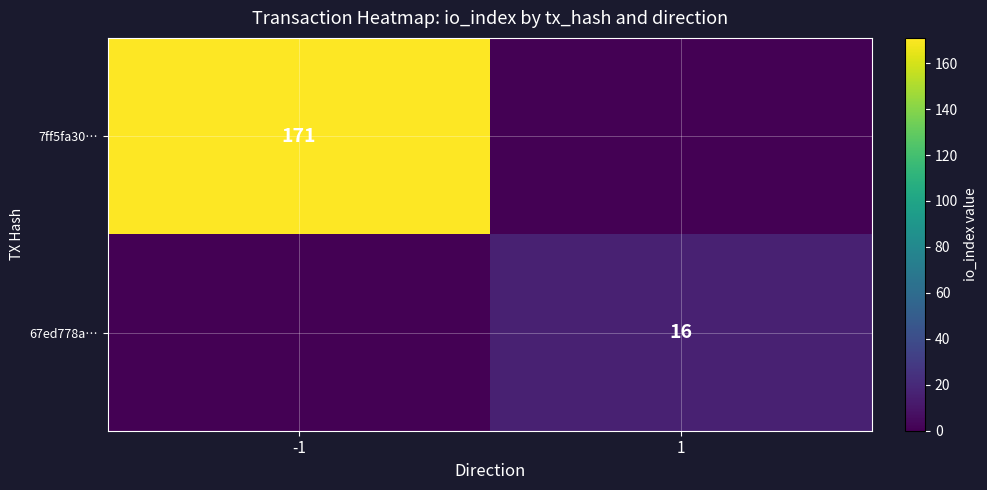

True or false: 7ff5fa30… has a value of 75 at -1.

False